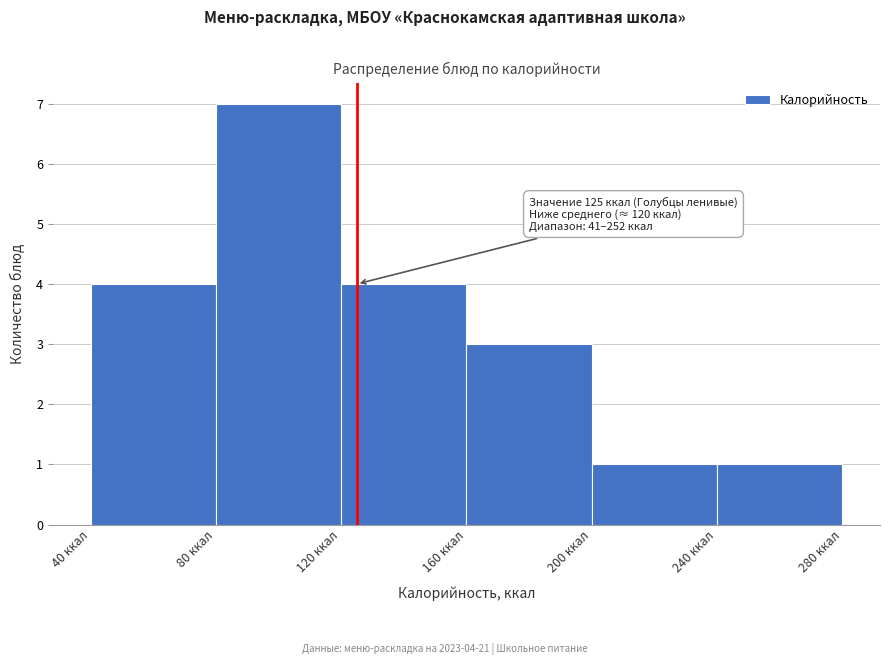

Over which range of the x-axis is the bar tallest?

80 to 120